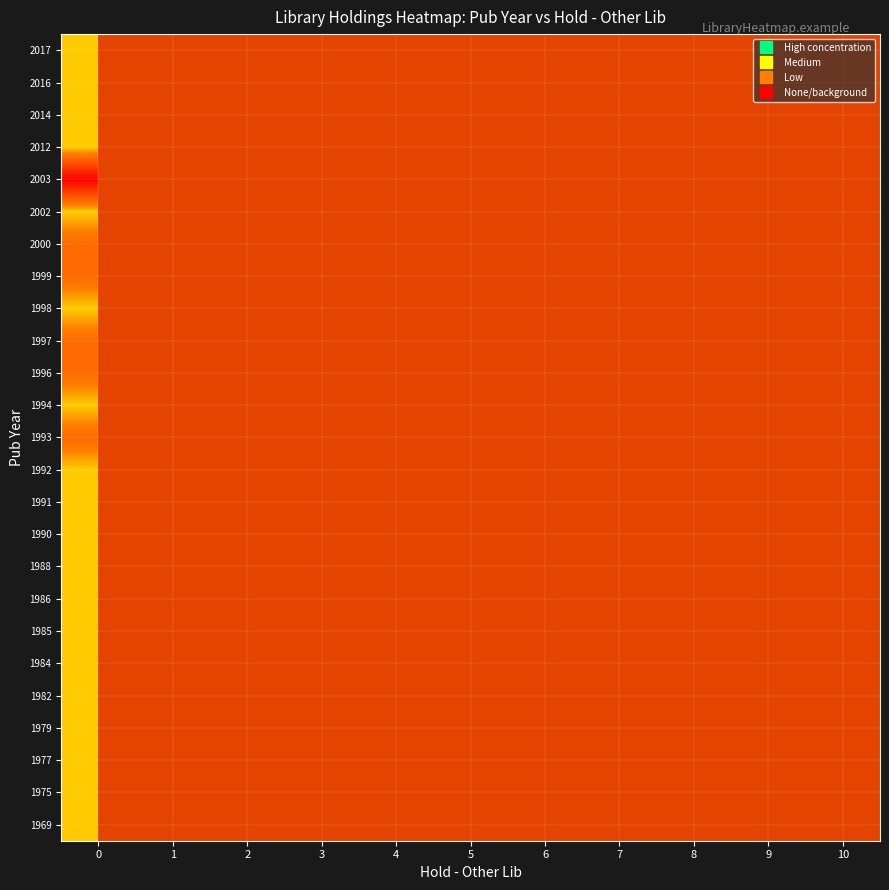

At how many categories does at least one series exceed 0?

7